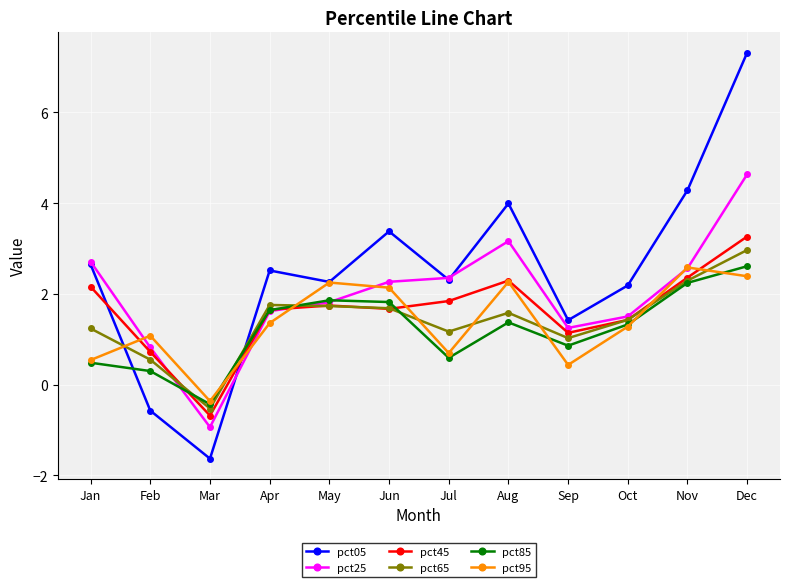

Which series changed the most between Feb and Jun?

pct05